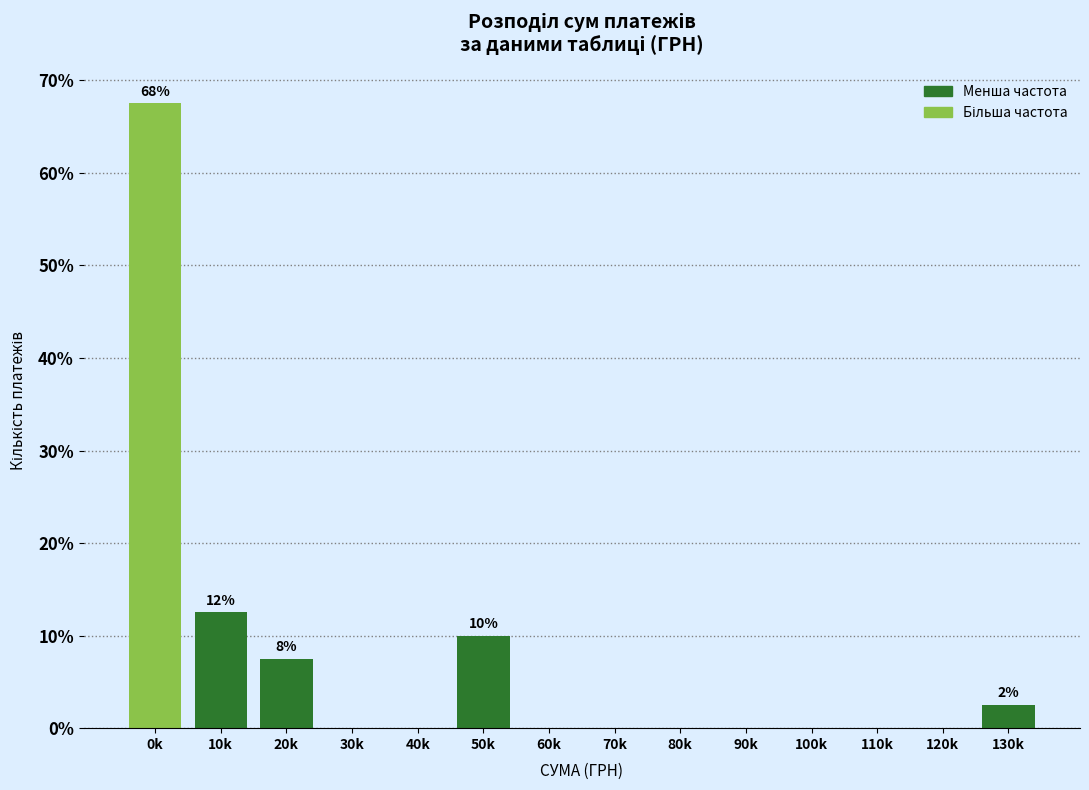

Reading left to right, what are all the values shown in this chart?

0k=67.5	10k=12.5	20k=7.5	30k=0.0	40k=0.0	50k=10.0	60k=0.0	70k=0.0	80k=0.0	90k=0.0	100k=0.0	110k=0.0	120k=0.0	130k=2.5